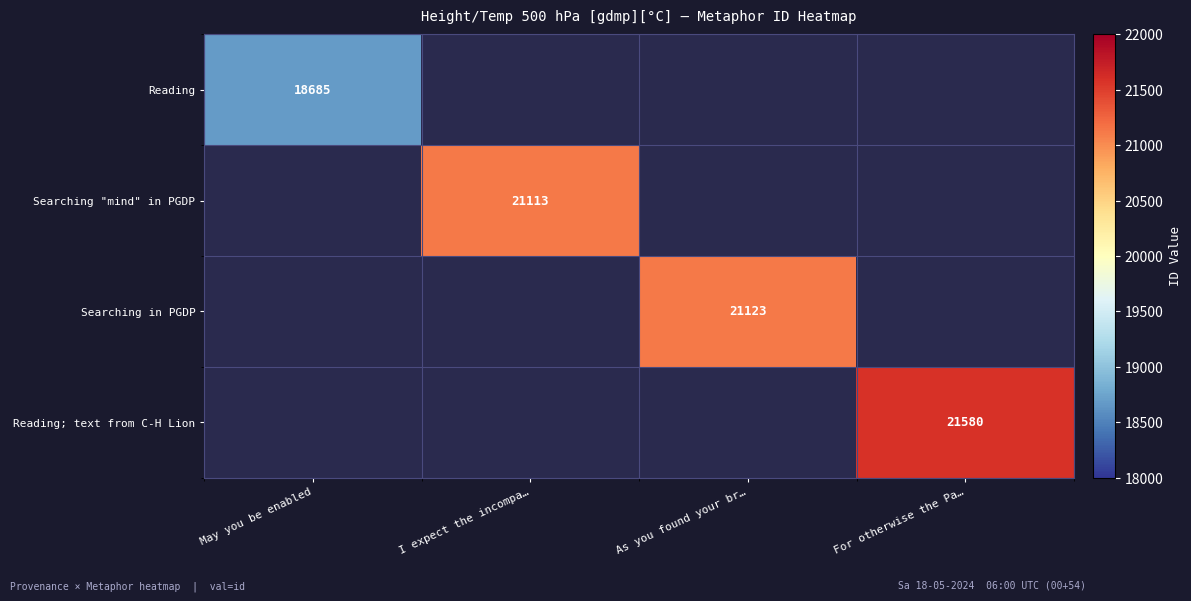

True or false: Reading; text from C-H Lion has a value of 11959 at For otherwise the Pa….

False